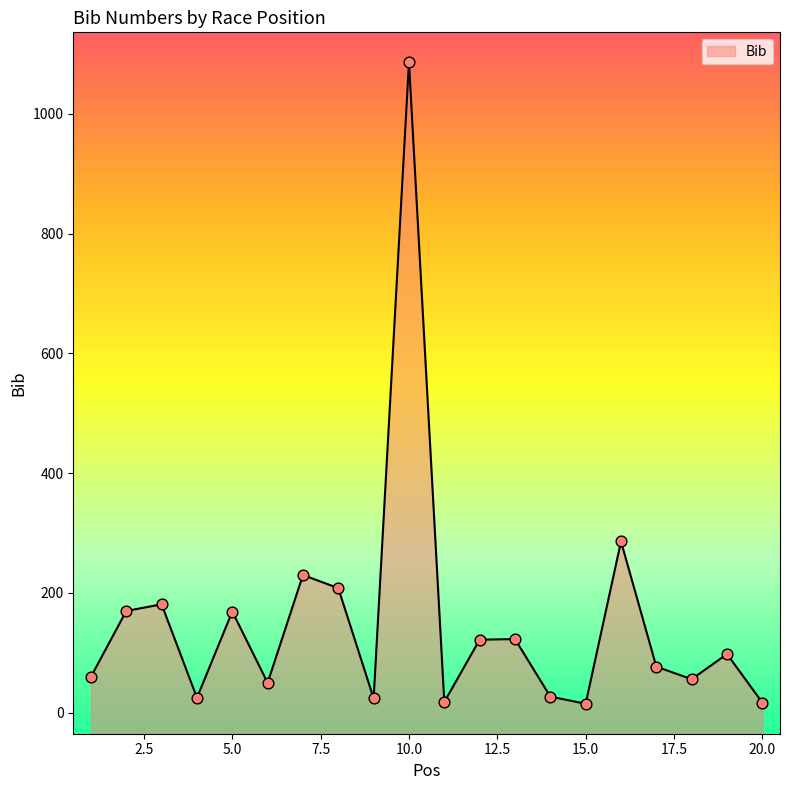

Approximately how many times larger is the value at 6 compared to 5?

0.3